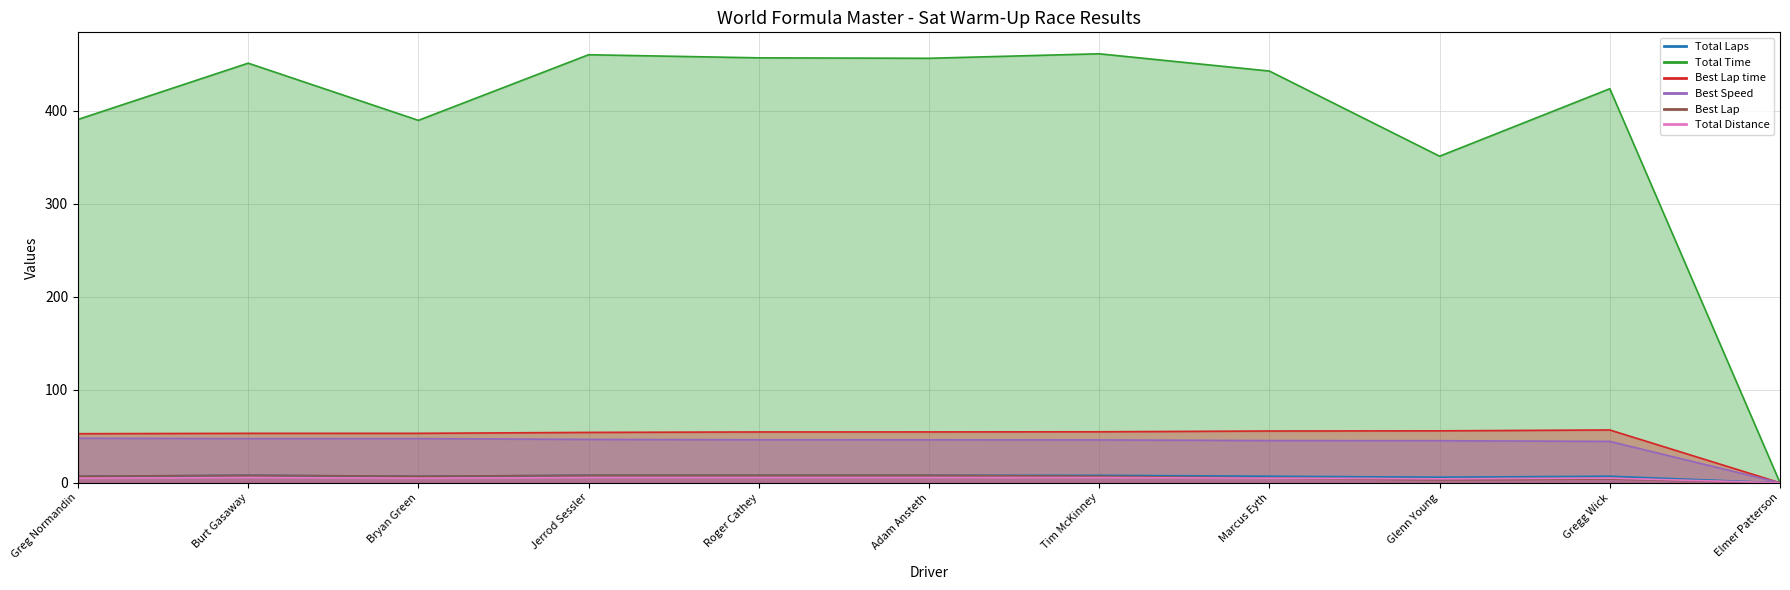

What is the greatest value displayed?

461.0